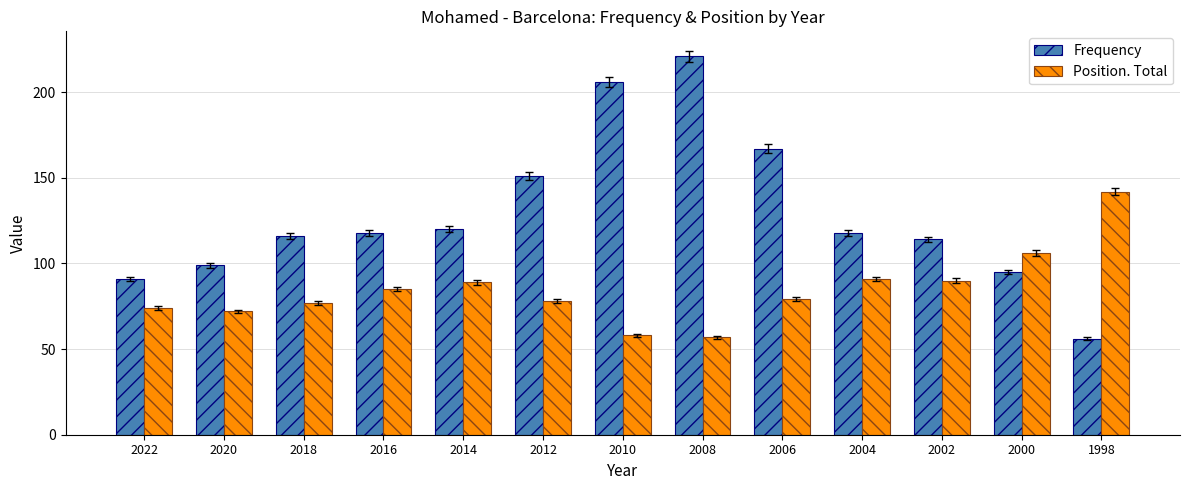

What is the value of the Position. Total bar at the 8th from the left?

57